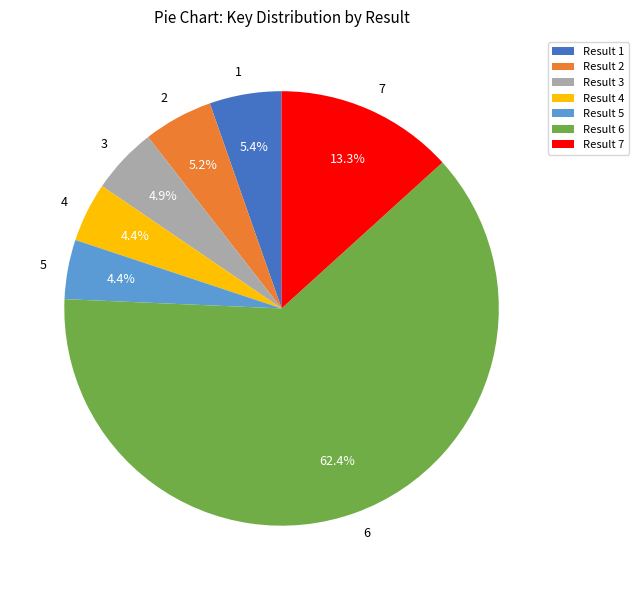

Approximately how many times larger is the value at 2 compared to 1?

1.0